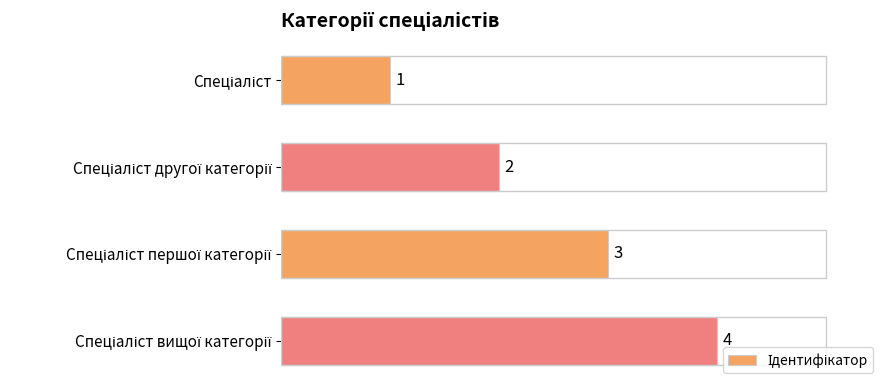

What is the value of the 4th bar from the top?

4